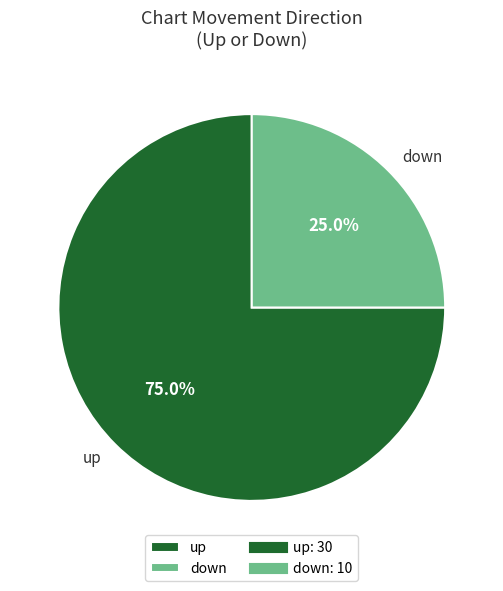

Is the sum of down and up greater than half?

Yes